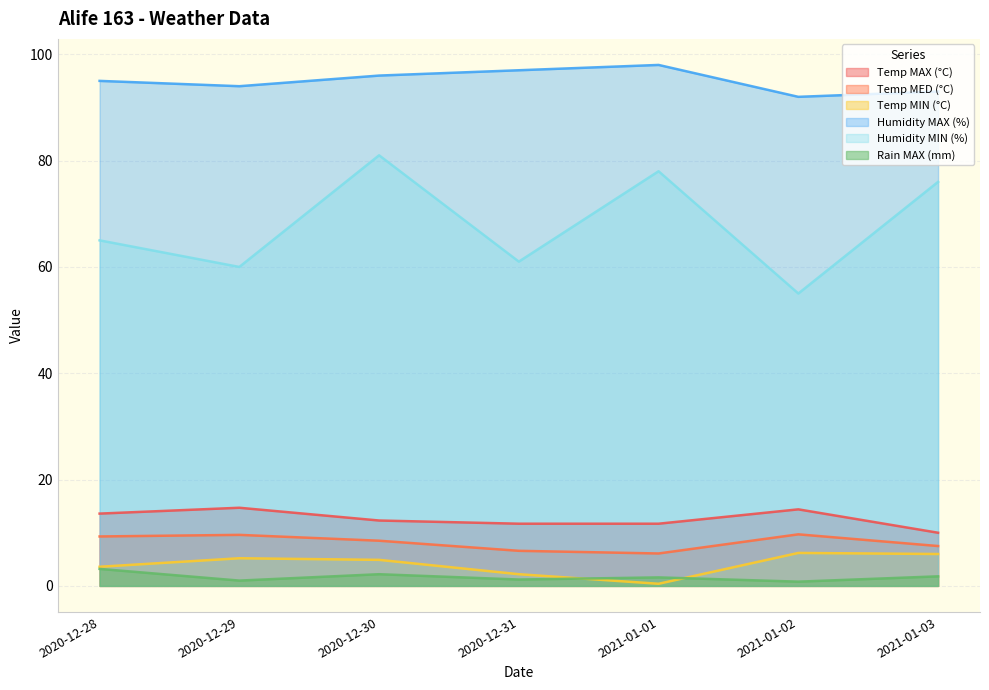

What is the approximate value of Temp MED (°C) at 2020-12-28?

9.3